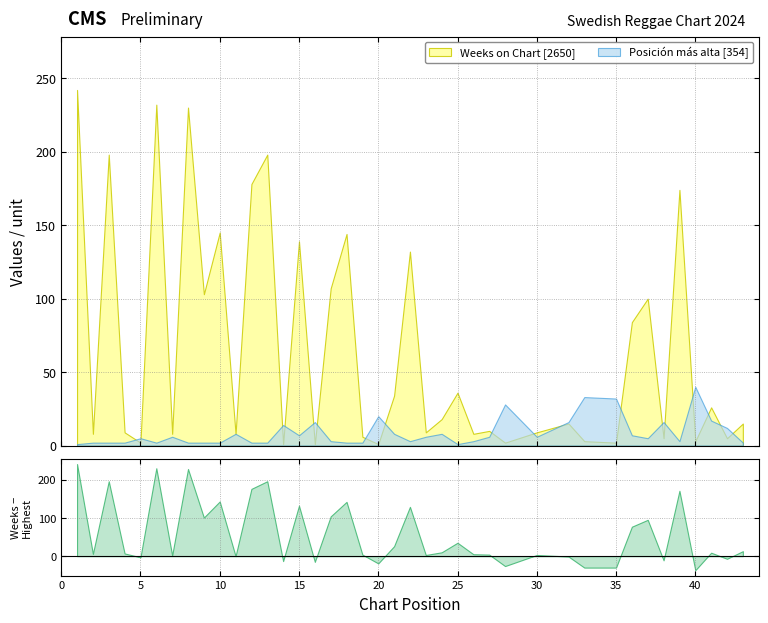

At how many categories does at least one series exceed 187?

5